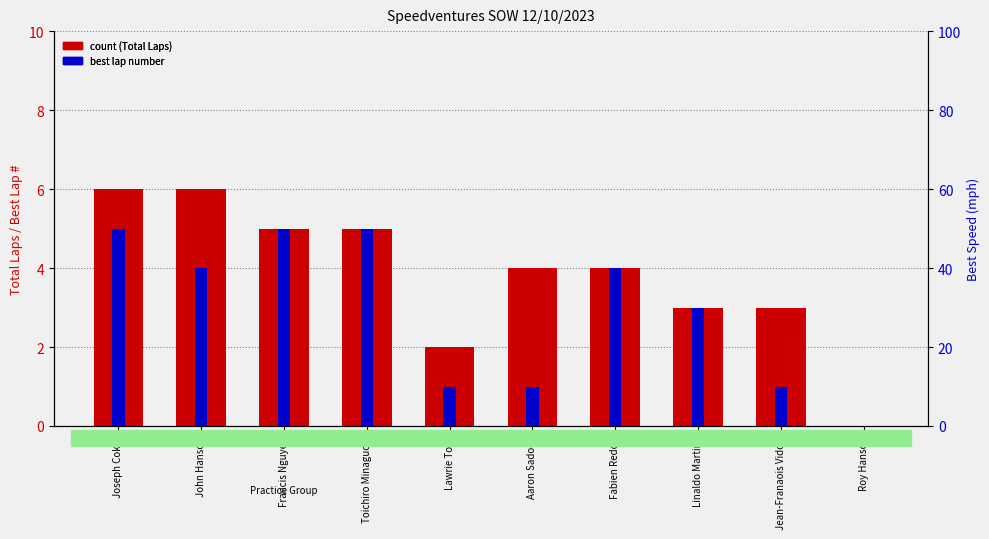

What is the label of the 3rd bar from the left?

Francis Nguyen